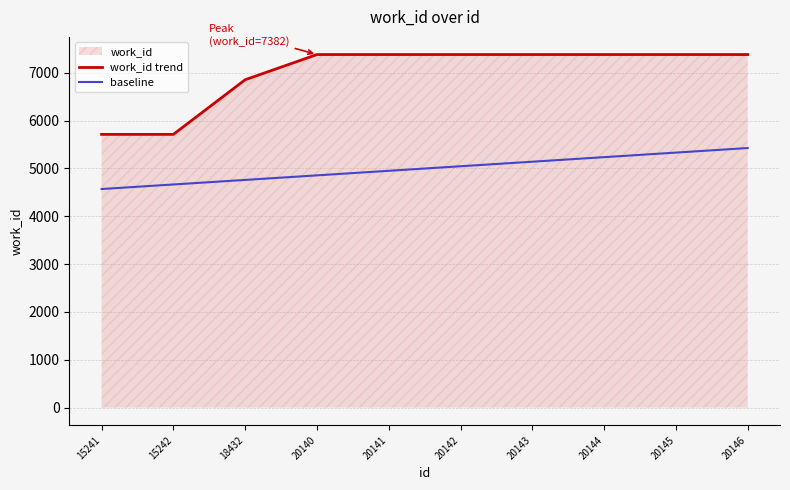

Which category has the highest value across all series?

20140